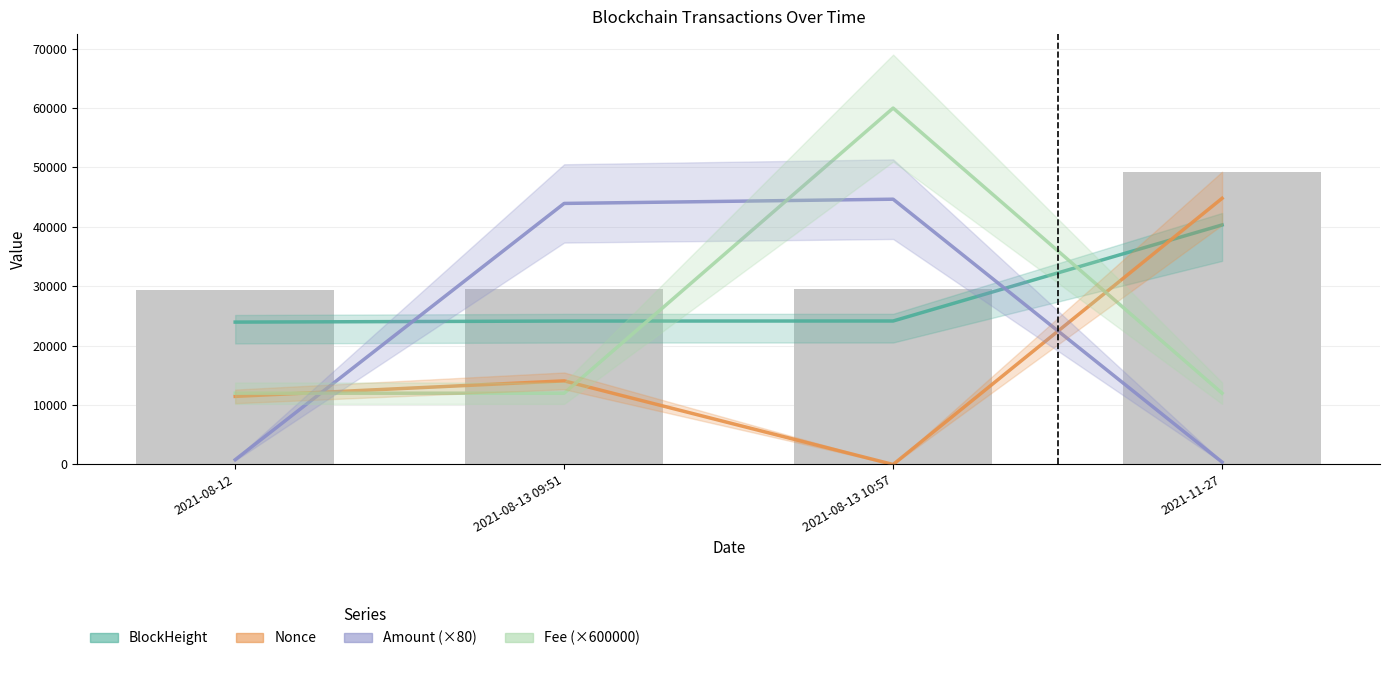

Reading right to left, transcribe all the data shown in this chart.

BlockHeight: 2021-11-27=40325.4	2021-08-13 10:57=24155.9	2021-08-13 09:51=24147.8	2021-08-12=23970.0
Nonce: 2021-11-27=44806.0	2021-08-13 10:57=0.0	2021-08-13 09:51=14077.0	2021-08-12=11464.0
Amount (×80): 2021-11-27=400.0	2021-08-13 10:57=44659.3	2021-08-13 09:51=43947.3	2021-08-12=800.0
Fee (×600000): 2021-11-27=12000.0	2021-08-13 10:57=60000.0	2021-08-13 09:51=12000.0	2021-08-12=12000.0